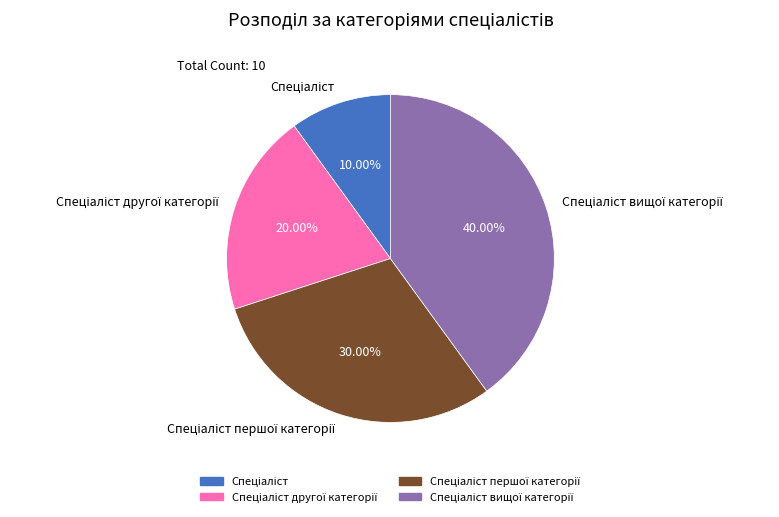

To the nearest percent, what is the average slice percentage?

25%